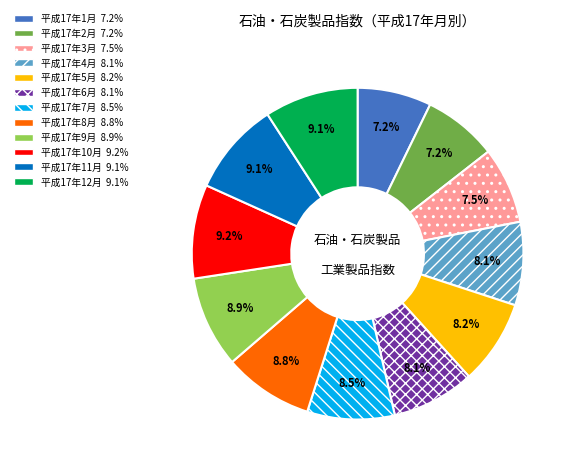

How much of the chart is everything except 平成17年11月?

90.9%